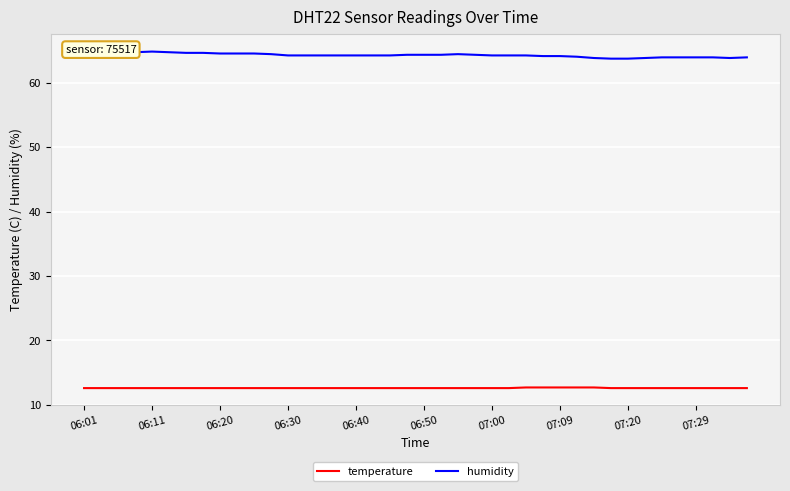

At which label does humidity reach its peak?

06:01